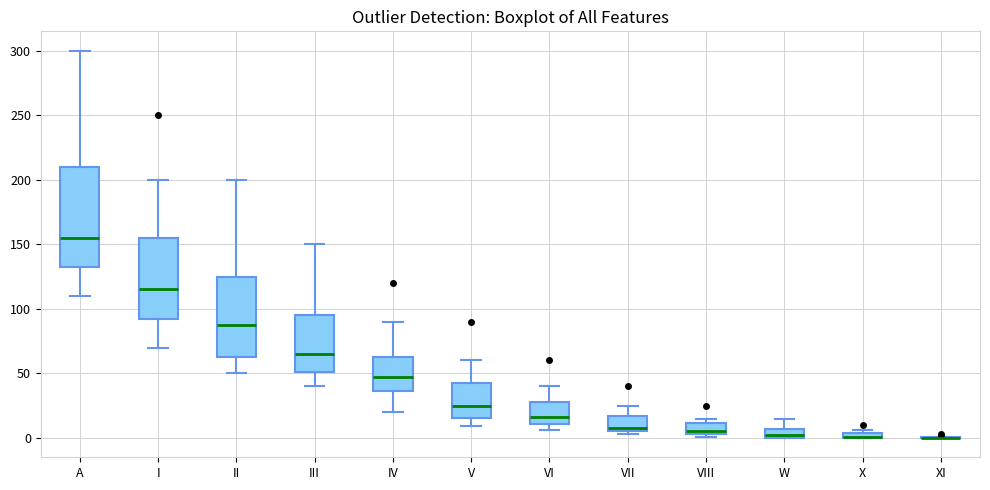

Where is the lower edge of the box for VIII on the y-axis? The values are not printed on the chart, so give them approximately, as read against the axis.

5